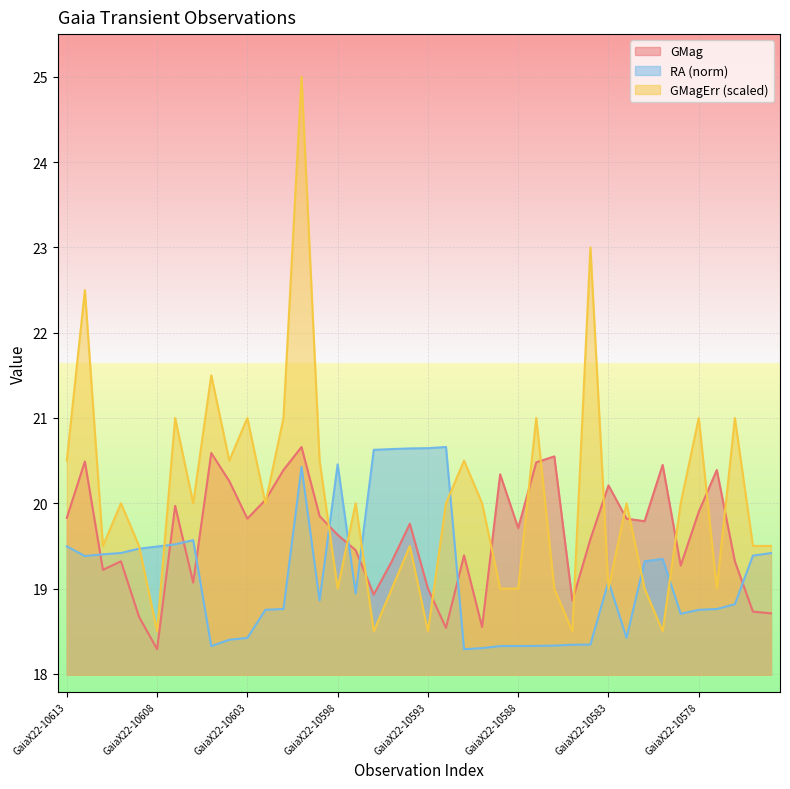

Where do GMagErr and GMag first cross each other?

GaiaX22-10603 and GaiaX22-10602